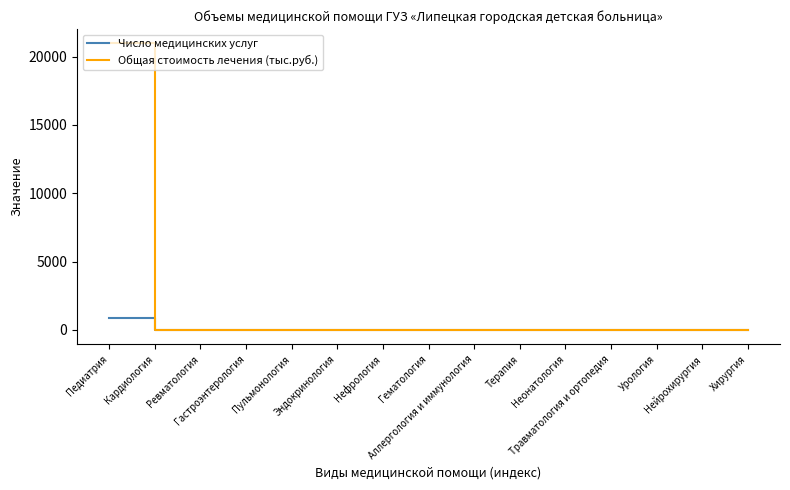

Which series has the largest range (max minus min)?

Общая стоимость лечения (тыс.руб.)